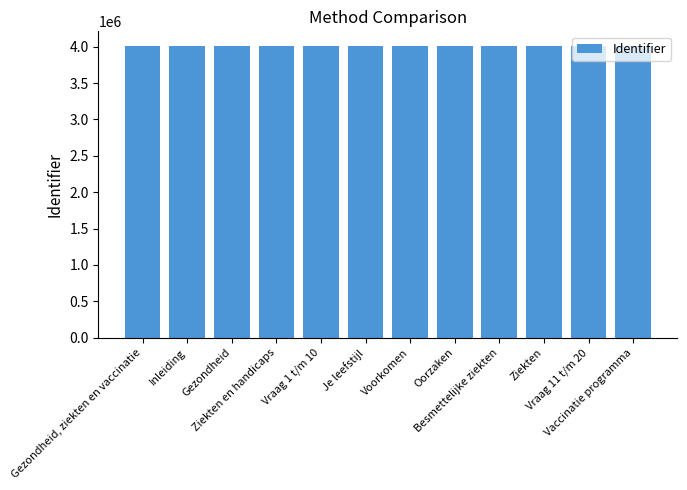

What is the value of the 7th bar from the left?

4011541